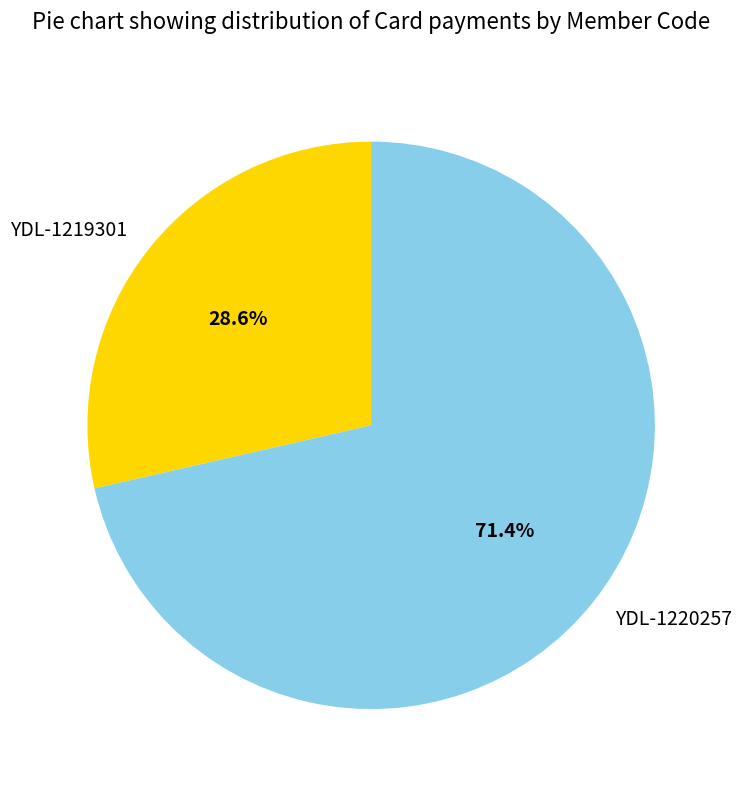

How much of the chart is everything except YDL-1219301?

71.4%